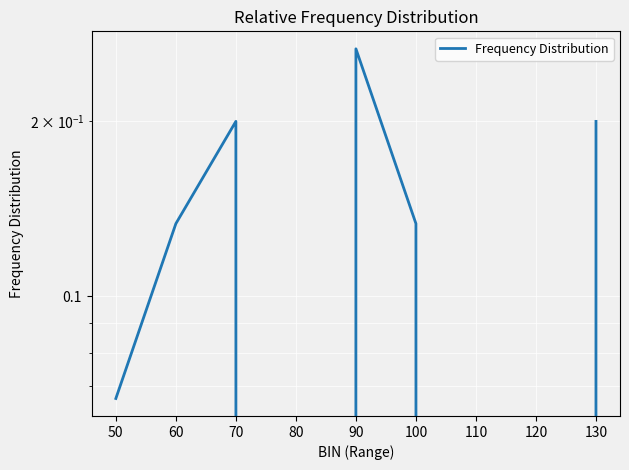

Does the chart display data point markers on the line(s)?

No